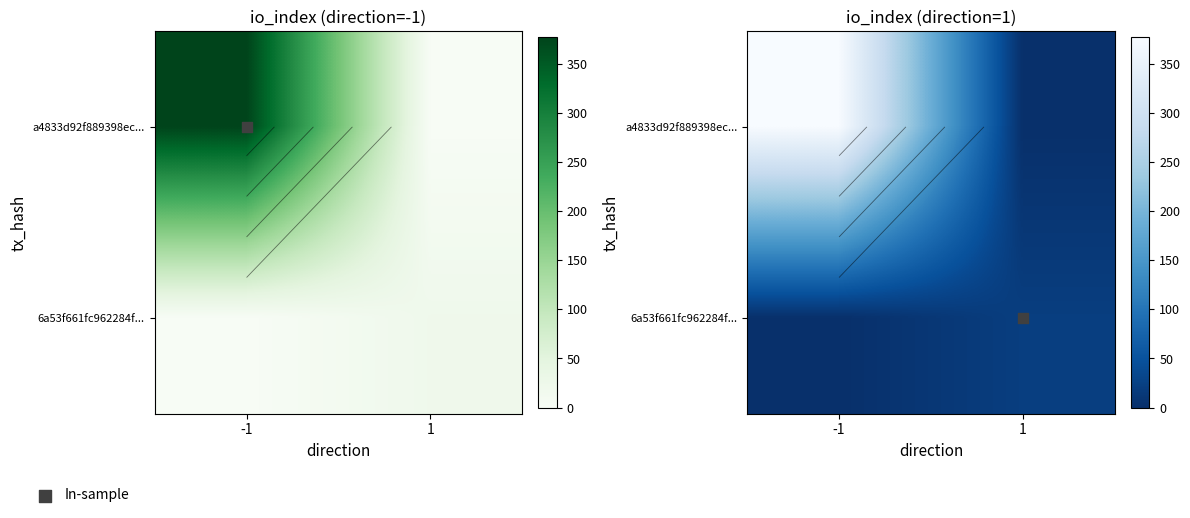

Rank the categories by 6a53f661fc962284f... value from lowest to highest.

-1, 1